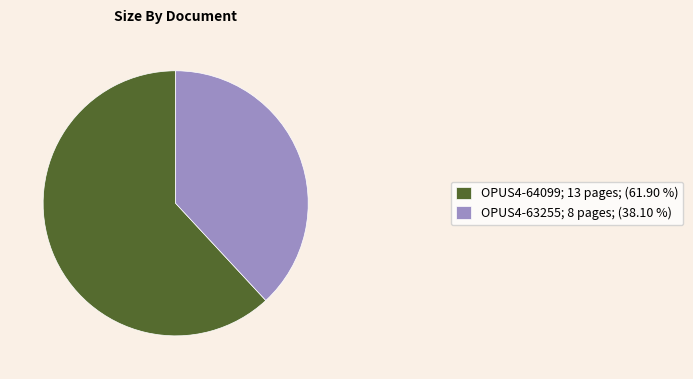

How many slices are in this pie chart?

2